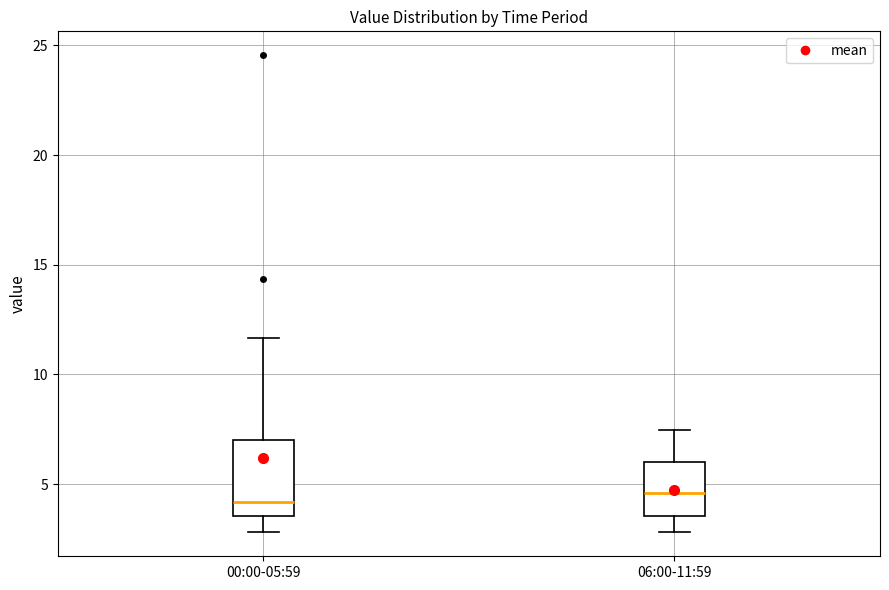

Reading left to right, transcribe this box plot: for each box, give where its median line is, the range the box spans, and where its two whiskers end, as read against the y-axis. The values are not printed on the chart, so give them approximately, as read against the axis.

00:00-05:59: median 4.0, box 3.5 to 7.0, whiskers 3.0 to 11.5
06:00-11:59: median 4.5, box 3.5 to 6.0, whiskers 3.0 to 7.5